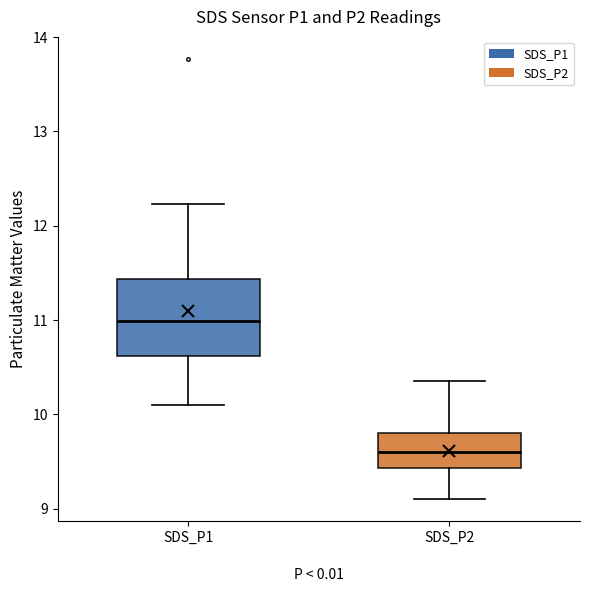

Where does the median line of the box for SDS_P2 sit on the y-axis? The values are not printed on the chart, so give them approximately, as read against the axis.

9.6